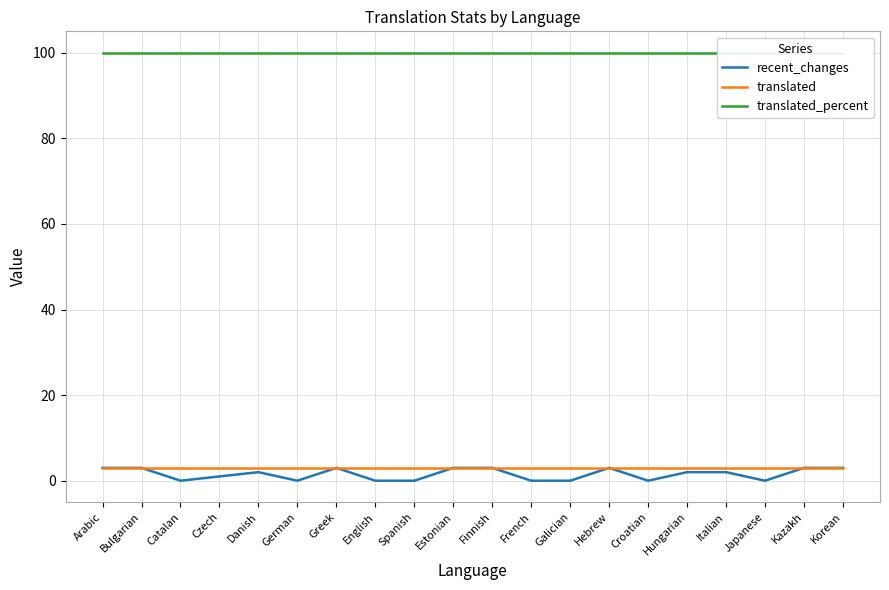

True or false: translated_percent and recent_changes intersect in this chart.

False